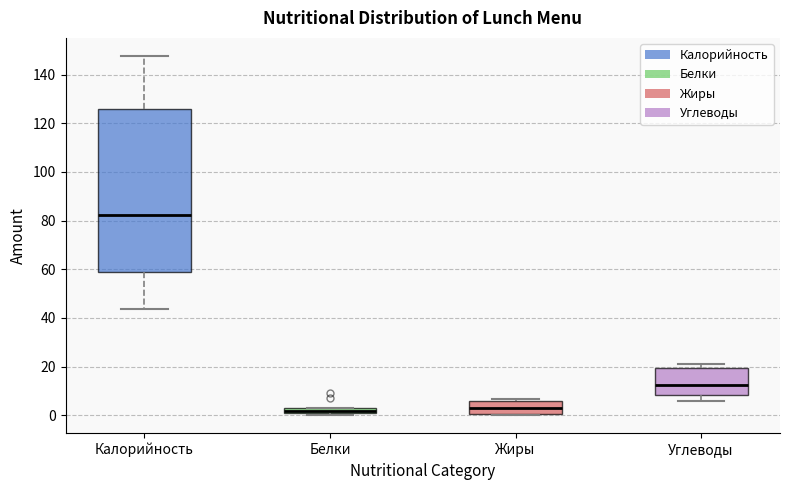

Which box's median line is the highest?

Калорийность